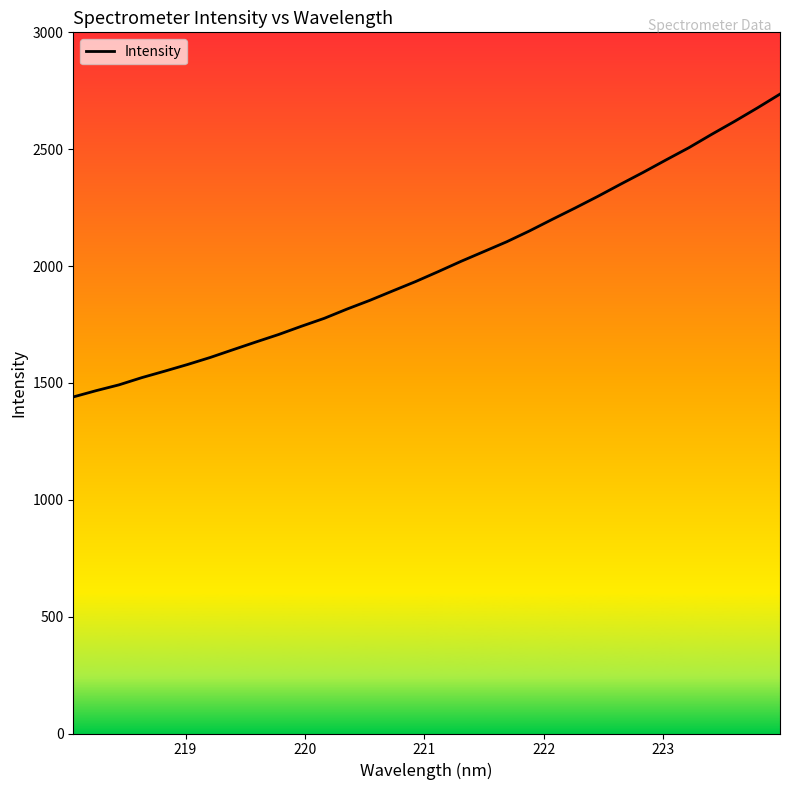

What is the smallest value displayed?

1440.0